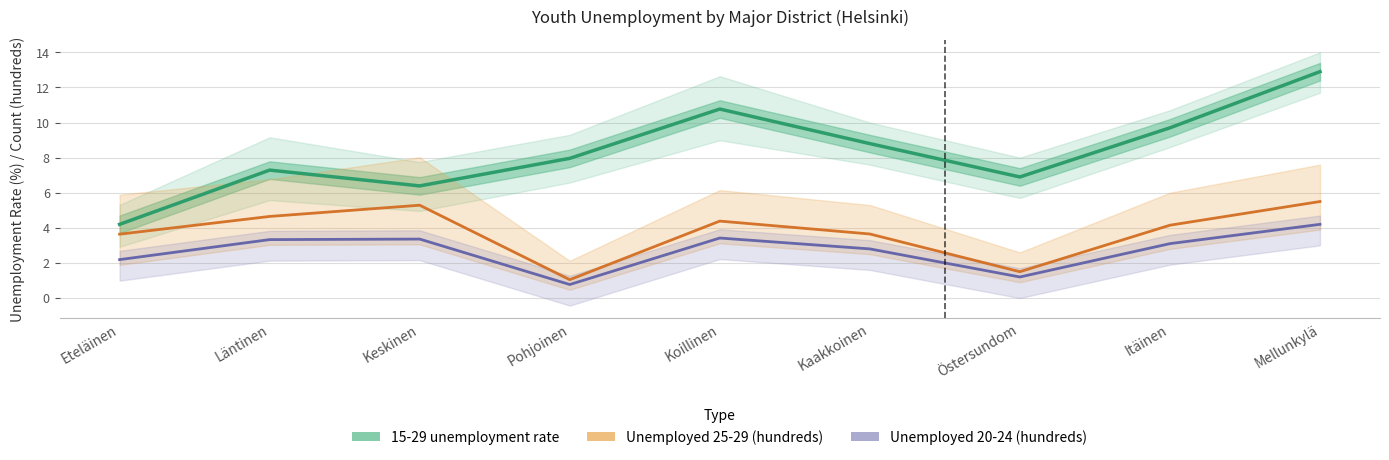

What is the difference between the second highest and second lowest values in the Unemployed 25-29 (hundreds) series?

3.8